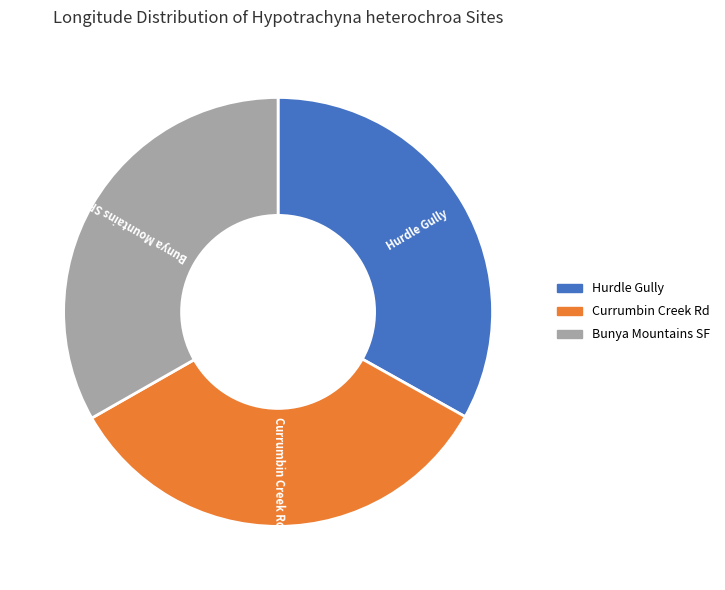

The Hurdle Gully slice represents 33% of the pie. True or false?

True